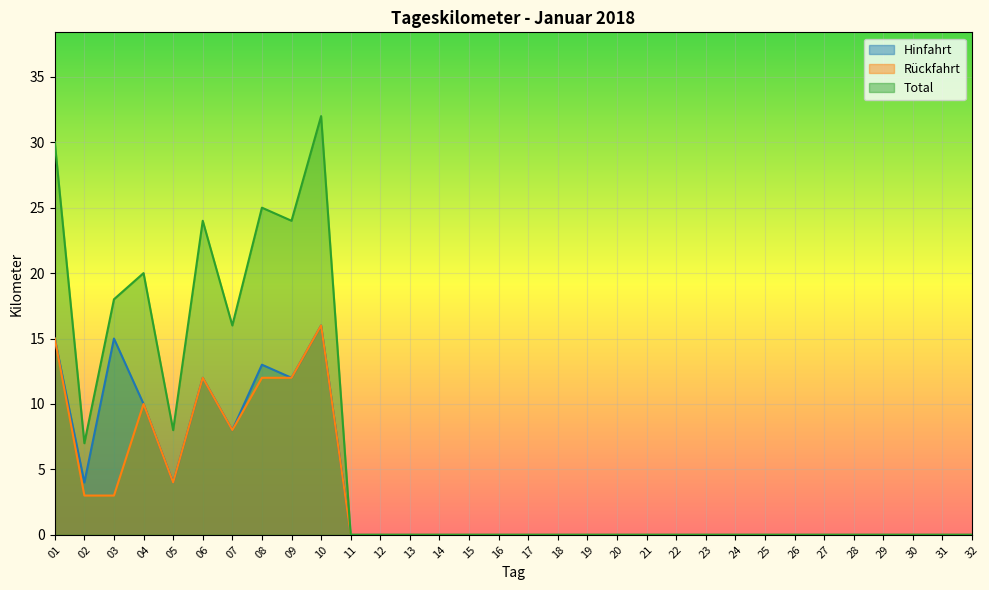

True or false: Rückfahrt has a value of 12 at 06.

True